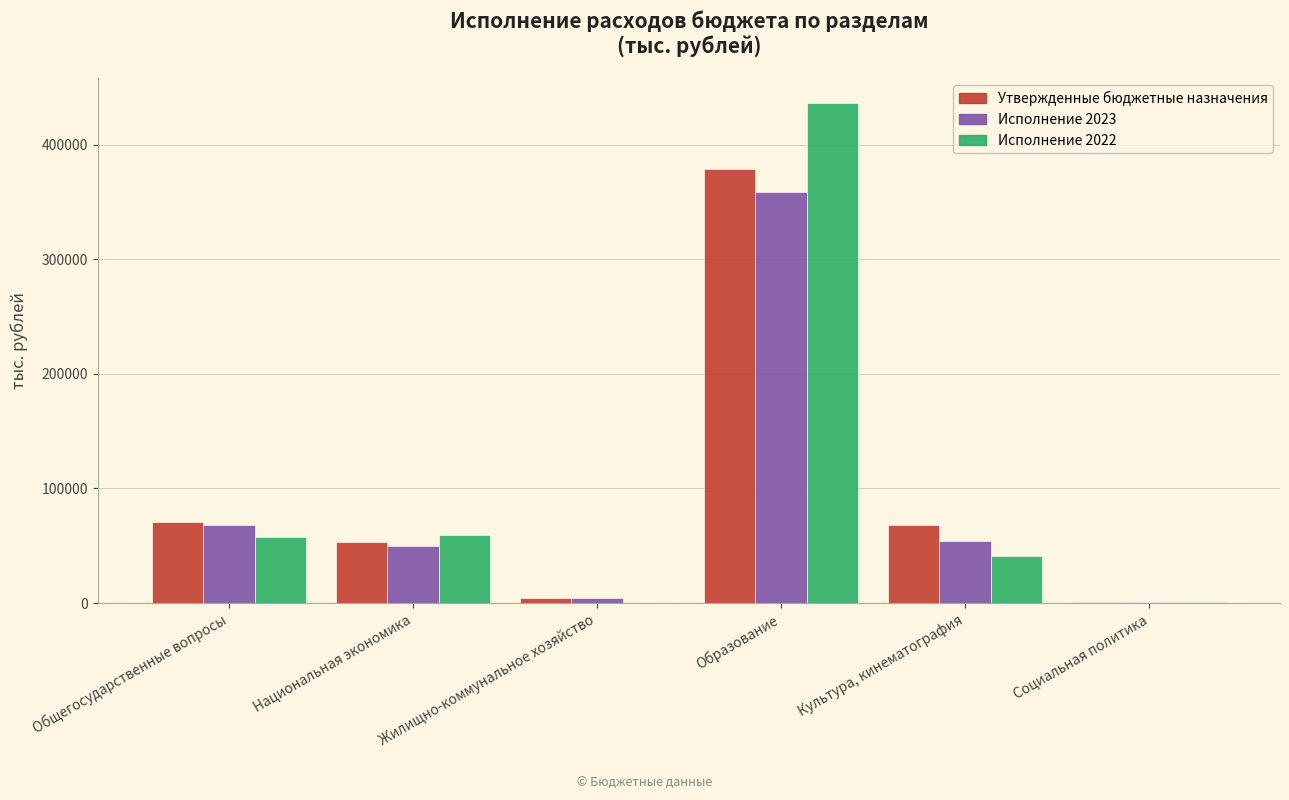

How many groups of bars are there?

6